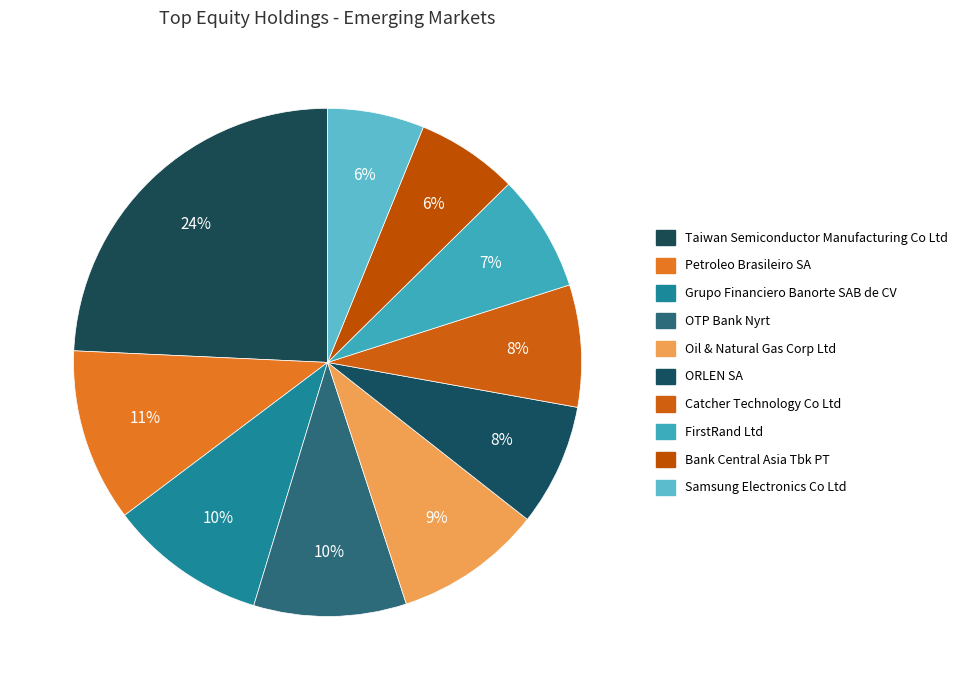

Is there any slice that represents more than half of the pie?

No